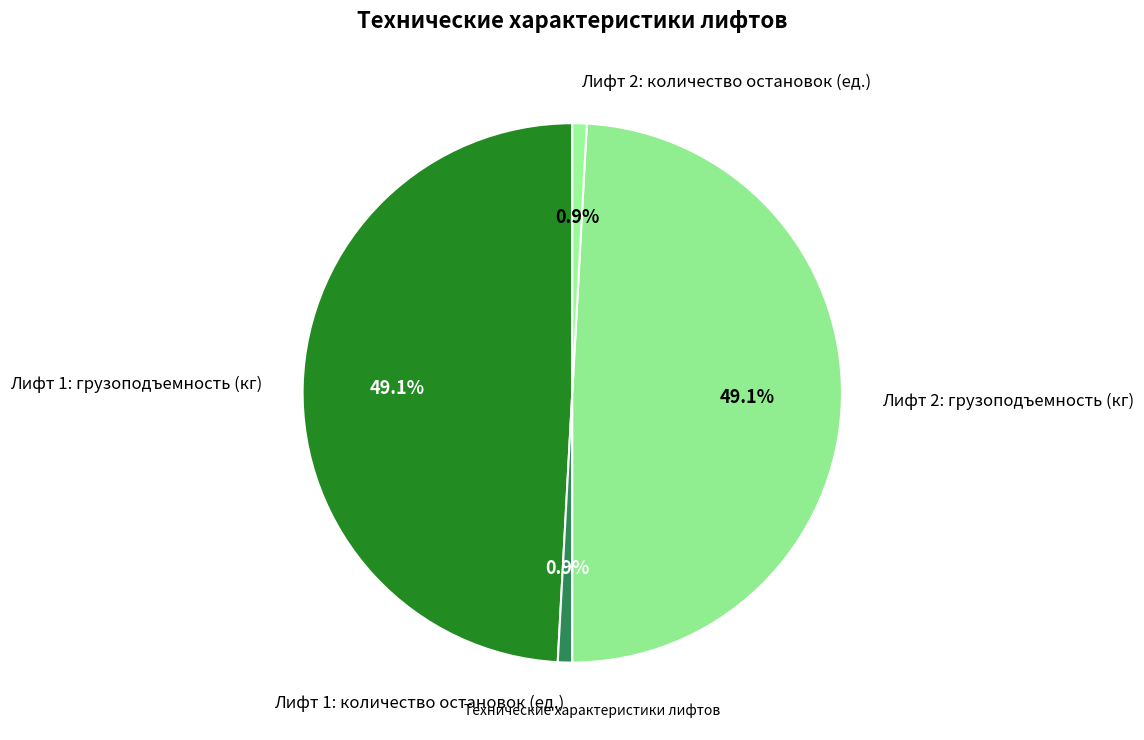

To the nearest percent, what is the difference between the largest and smallest slice percentages?

48%